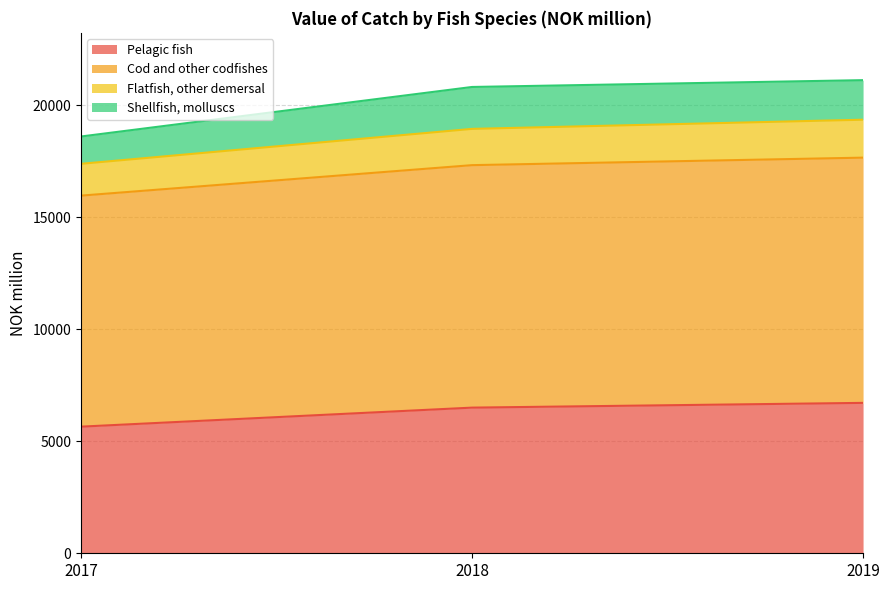

How many lines are shown in the chart?

4